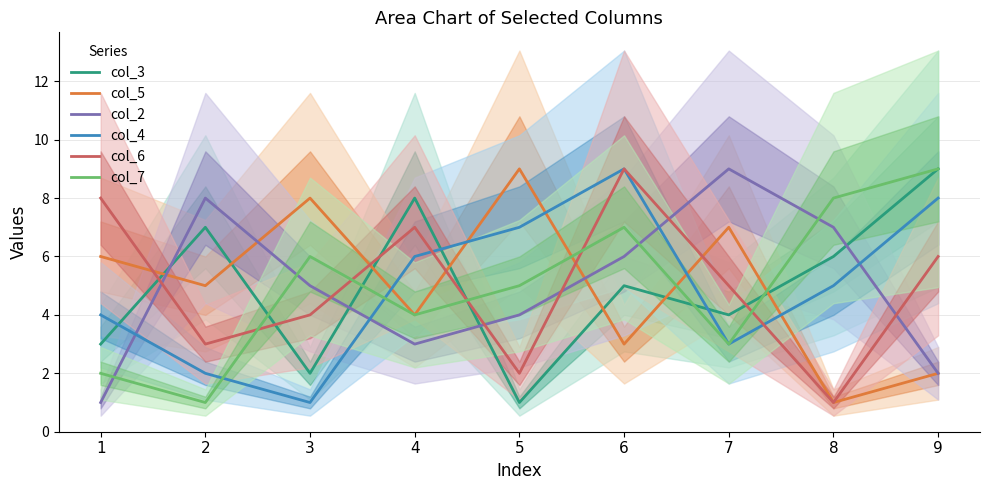

At 3, list the series in order from largest to smallest.

col_5, col_7, col_2, col_6, col_3, col_4